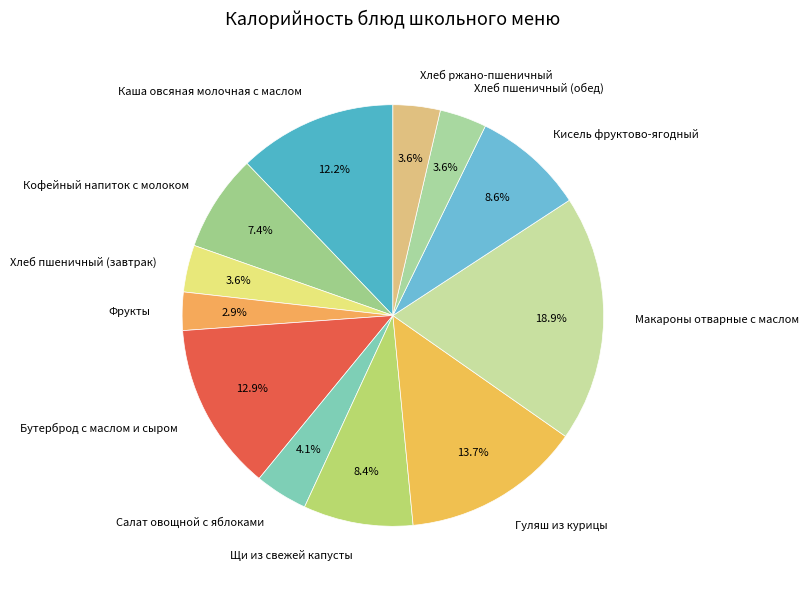

To the nearest percent, what percentage of the pie is Бутерброд с маслом и сыром?

13%